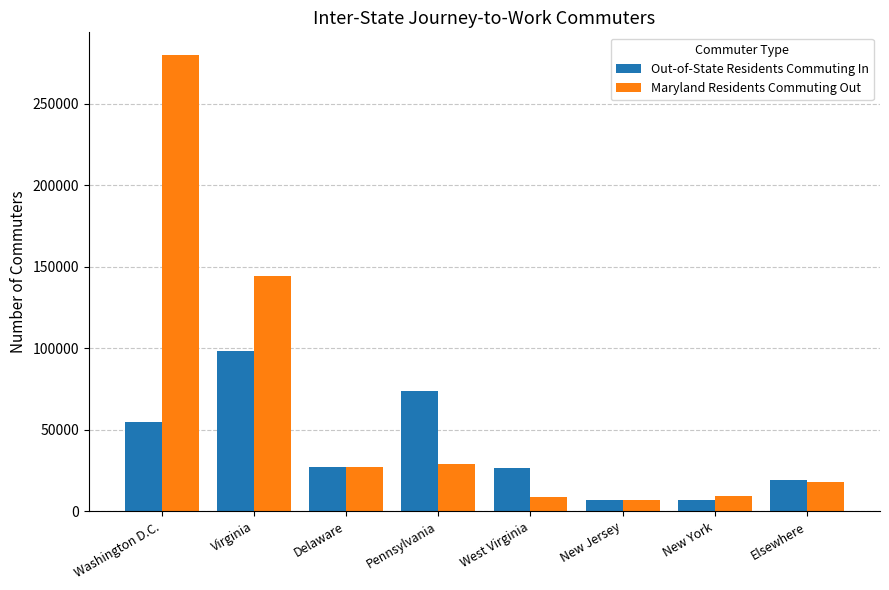

Which series has the largest range (max minus min)?

Maryland Residents Commuting Out